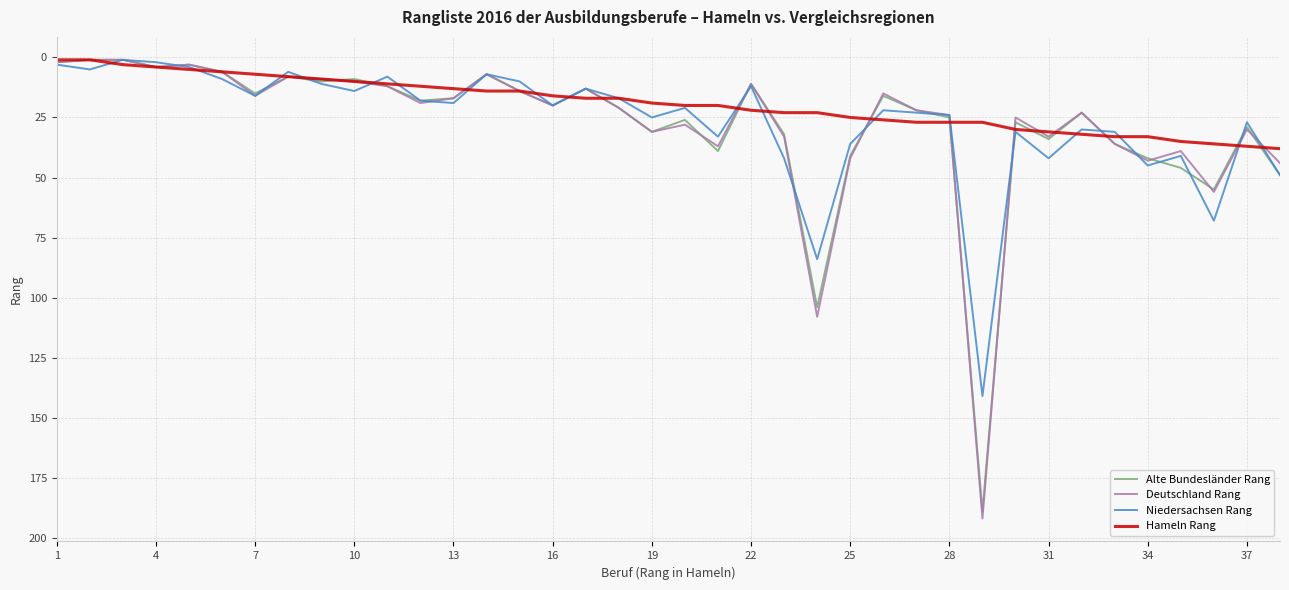

Which series has the largest range (max minus min)?

Deutschland Rang